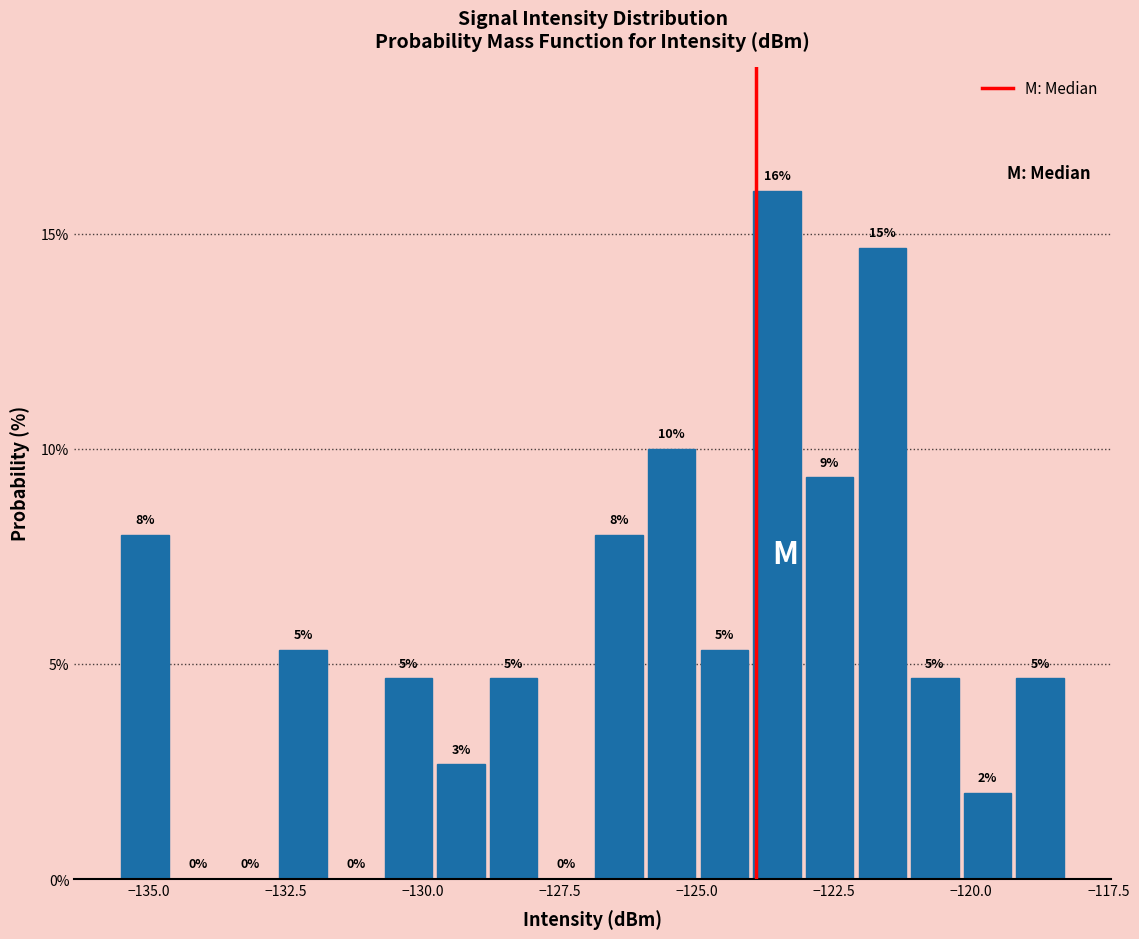

Read against the x-axis, roughly where is the centre of the tallest bar?

-123.5